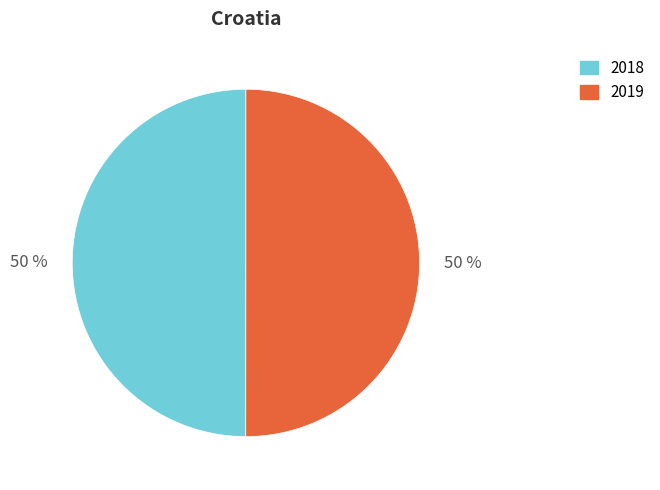

Is it true that 2018 is 50% of the pie?

True